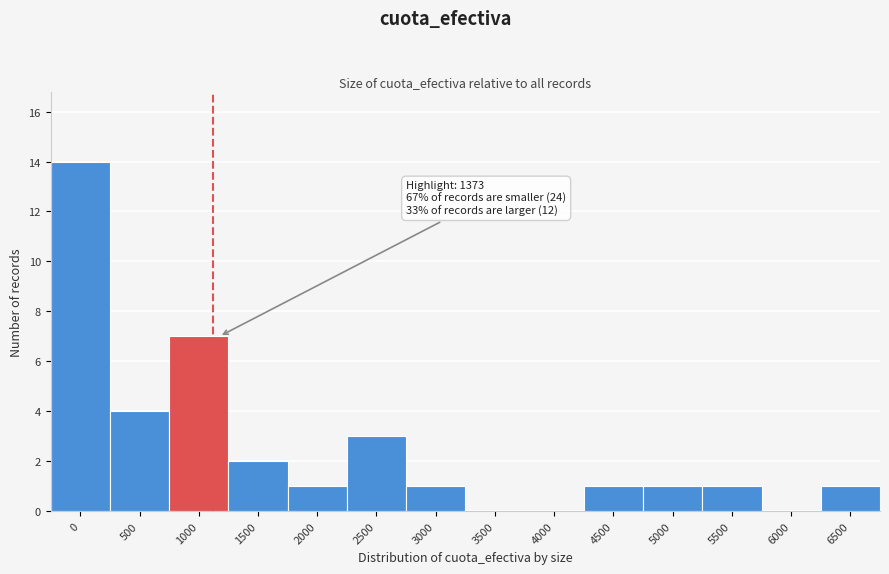

Reading right to left, transcribe all the data shown in this chart.

6500=1	6000=0	5500=1	5000=1	4500=1	4000=0	3500=0	3000=1	2500=3	2000=1	1500=2	1000=7	500=4	0=14